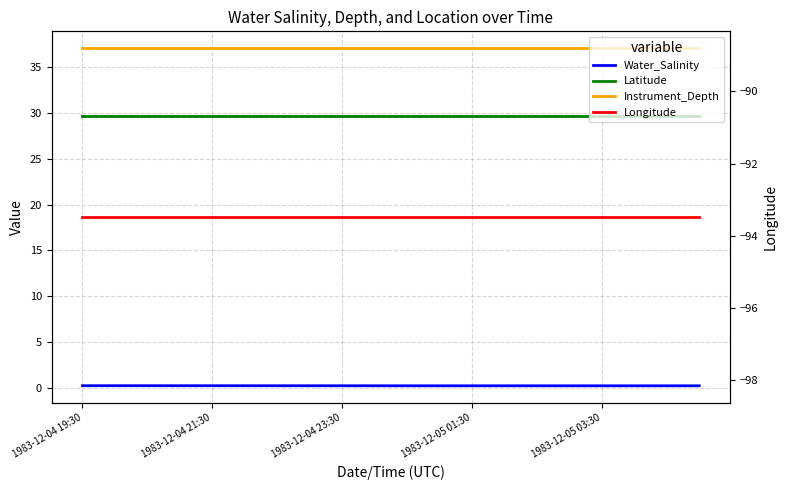

What is the value of the Latitude point at the 19th from the left?

29.7